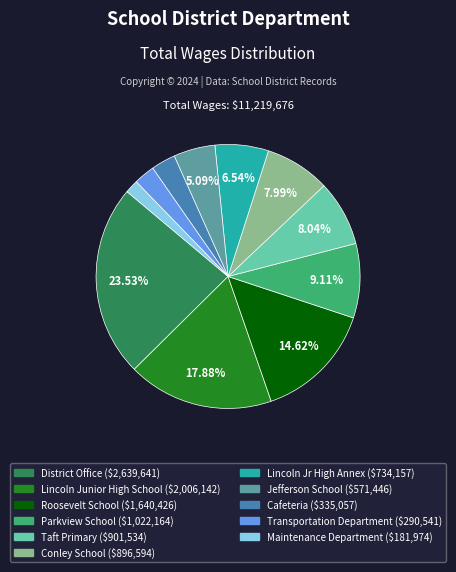

To the nearest percent, what percentage of the pie is Maintenance Department?

2%